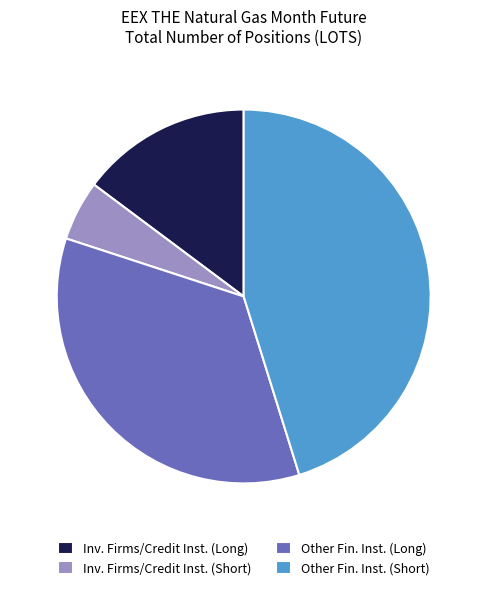

Rank the categories by value from lowest to highest.

Inv. Firms/Credit Inst. (Short), Inv. Firms/Credit Inst. (Long), Other Fin. Inst. (Long), Other Fin. Inst. (Short)